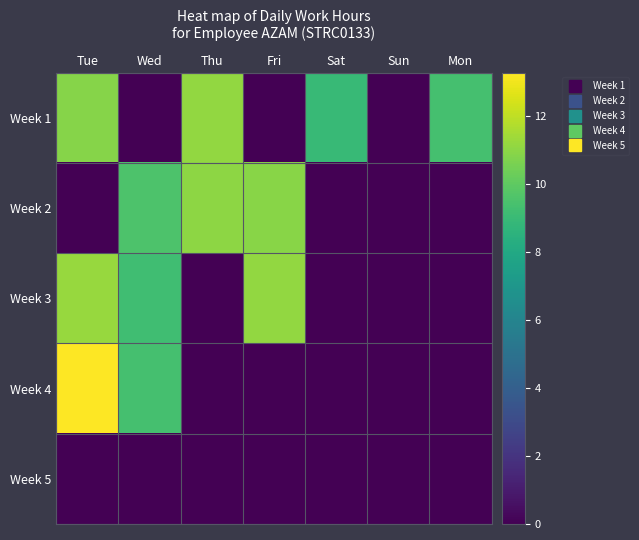

Rank the series by their maximum value, from highest to lowest.

Week 4, Week 3, Week 1, Week 2, Week 5